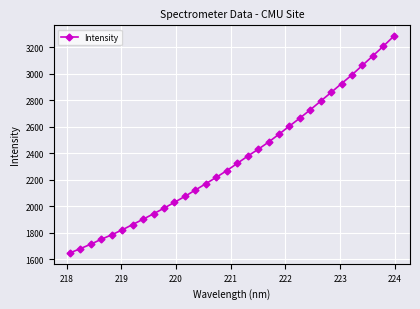

What is the difference between the second highest and minimum values?

1559.2